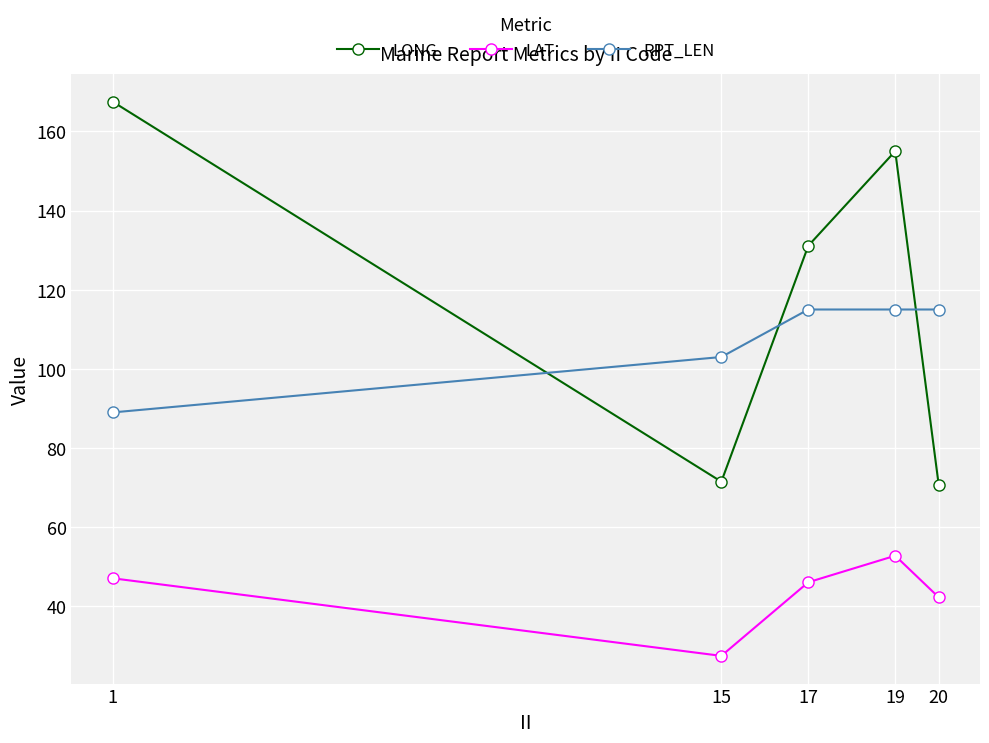

True or false: LAT and LONG cross at least once.

False